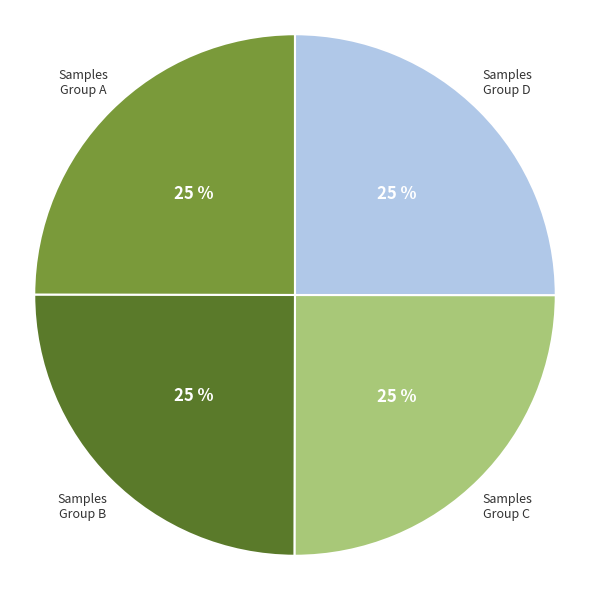

To the nearest percent, what is the combined percentage of Samples Group D and Samples Group A?

50%